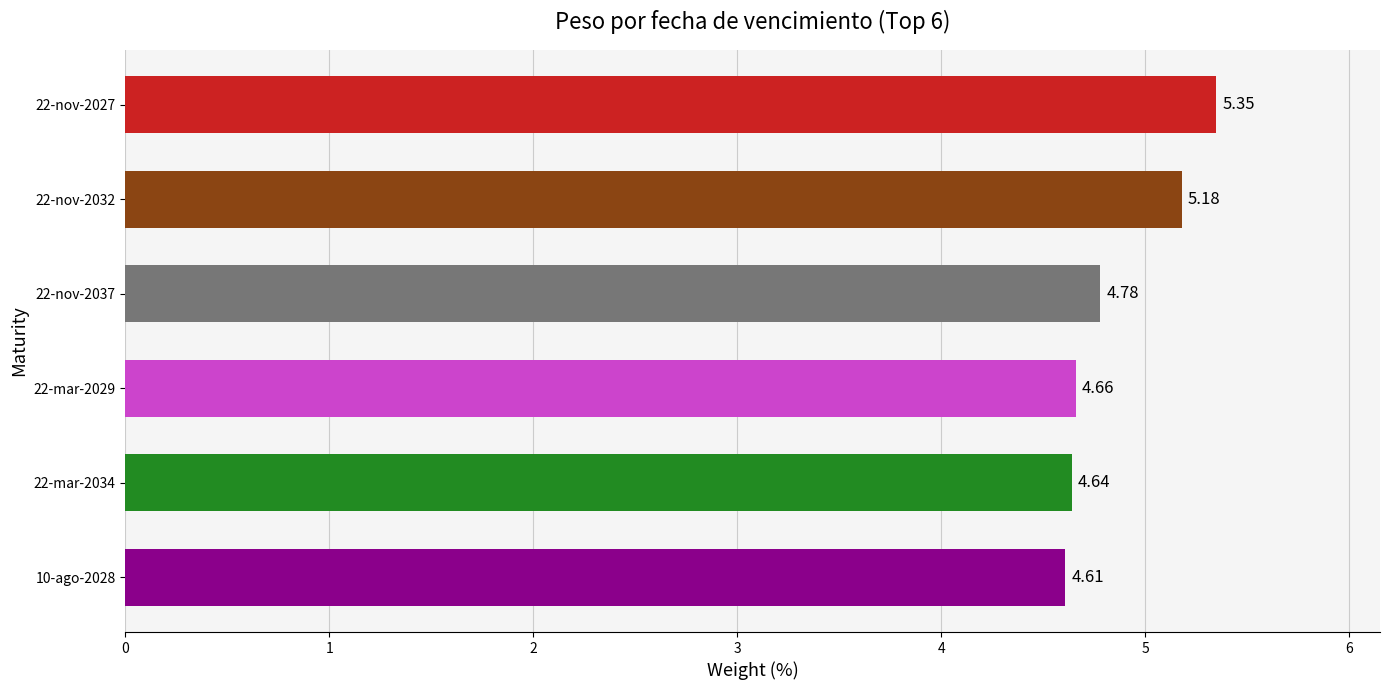

List the labels in order of value, largest first.

22-nov-2027, 22-nov-2032, 22-nov-2037, 22-mar-2029, 22-mar-2034, 10-ago-2028